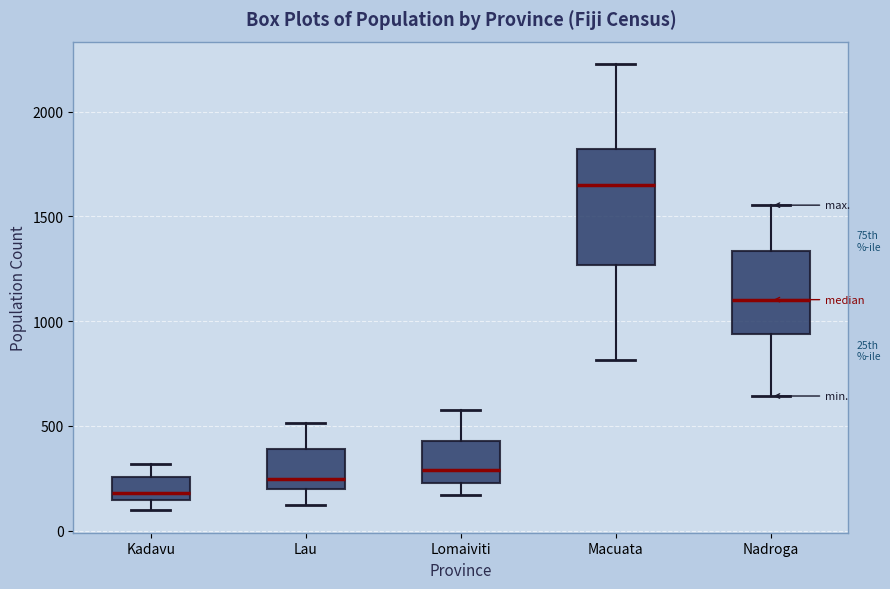

Which box's median line is the highest?

Macuata